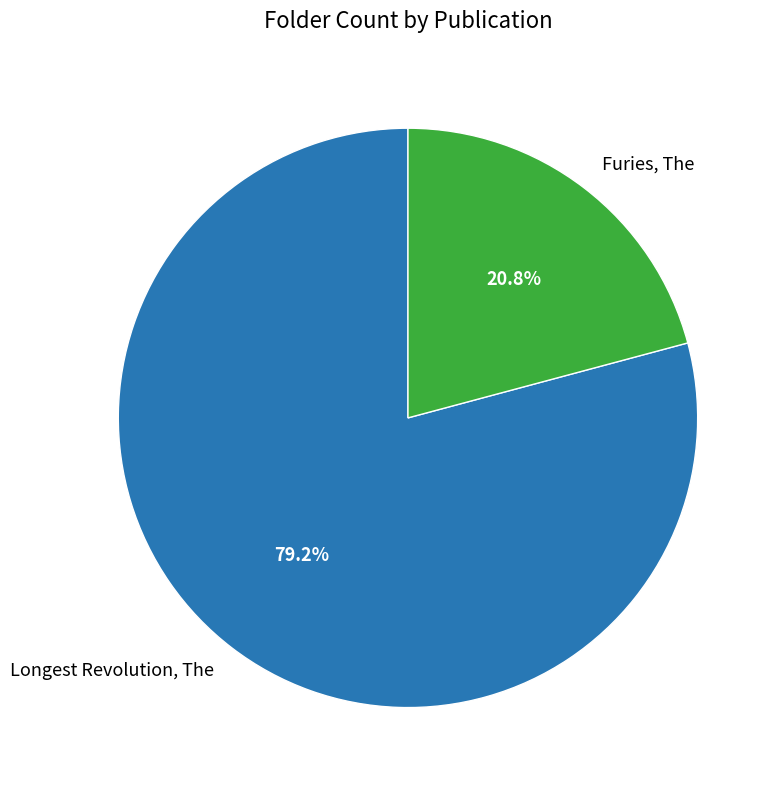

To the nearest percent, what is the combined percentage of Furies, The and Longest Revolution, The?

100%